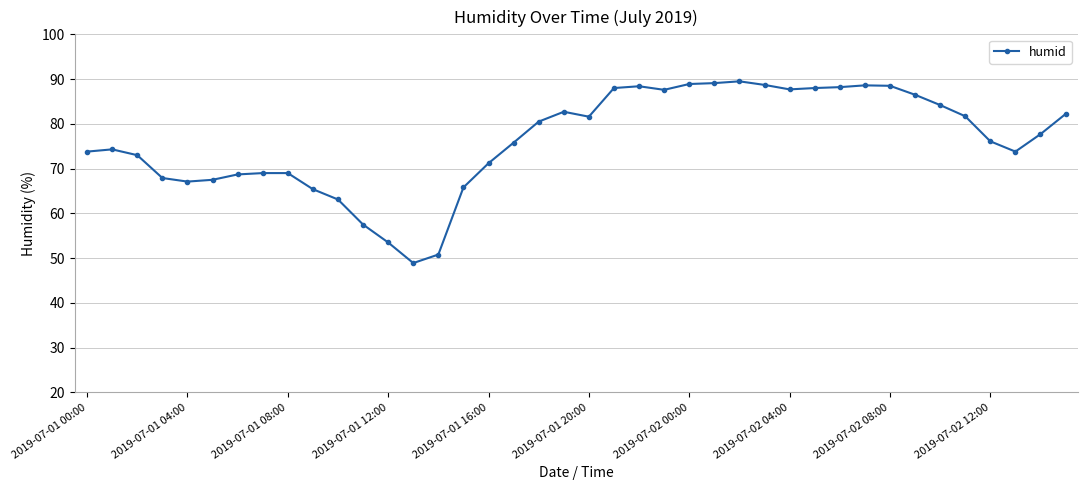

What is the value of the 7th point from the left?

68.7